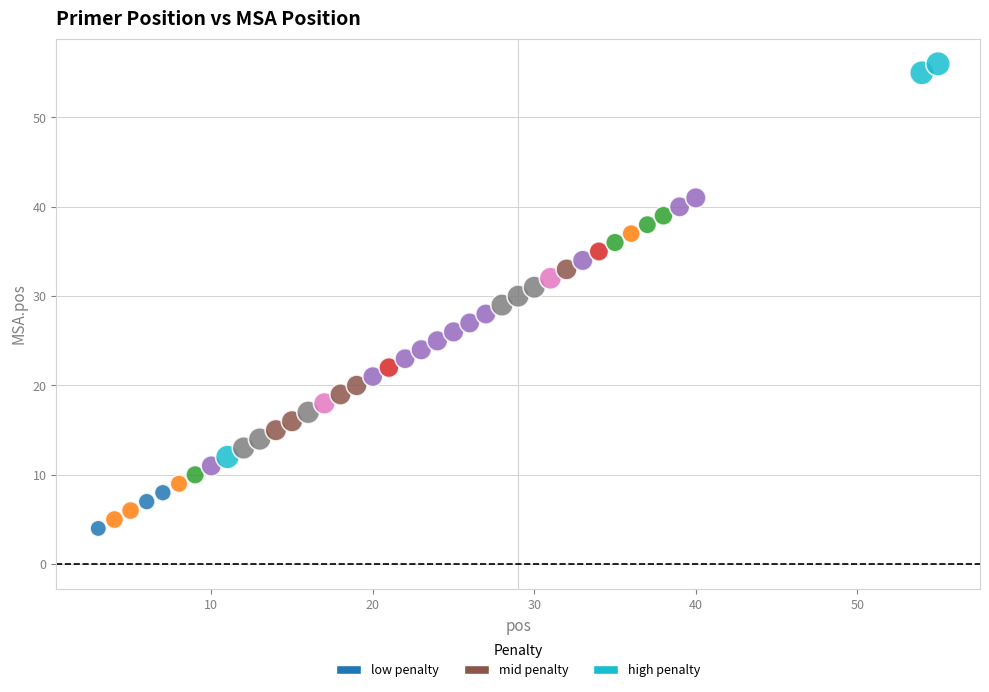

What is the range of X values (max minus min)?

52